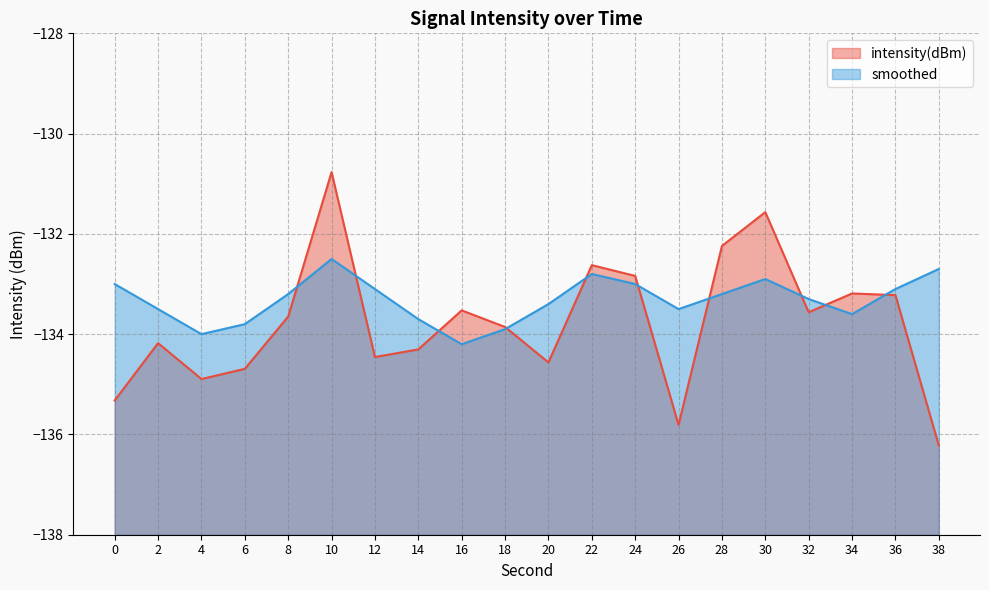

The smoothed series shows -54.2 at 32. True or false?

False